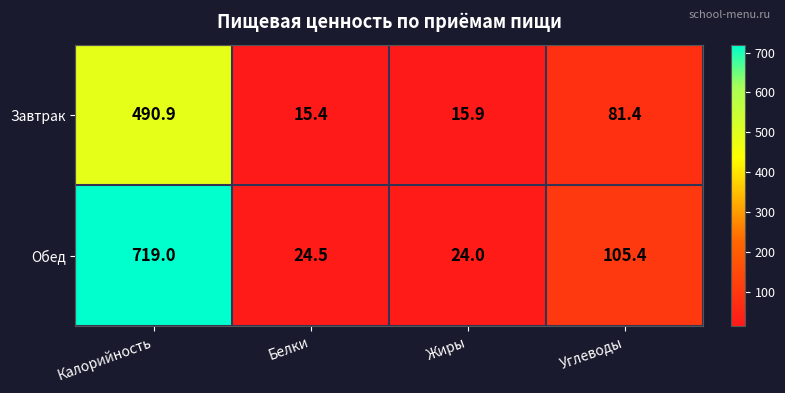

Where does the Обед series first go above 105?

Калорийность